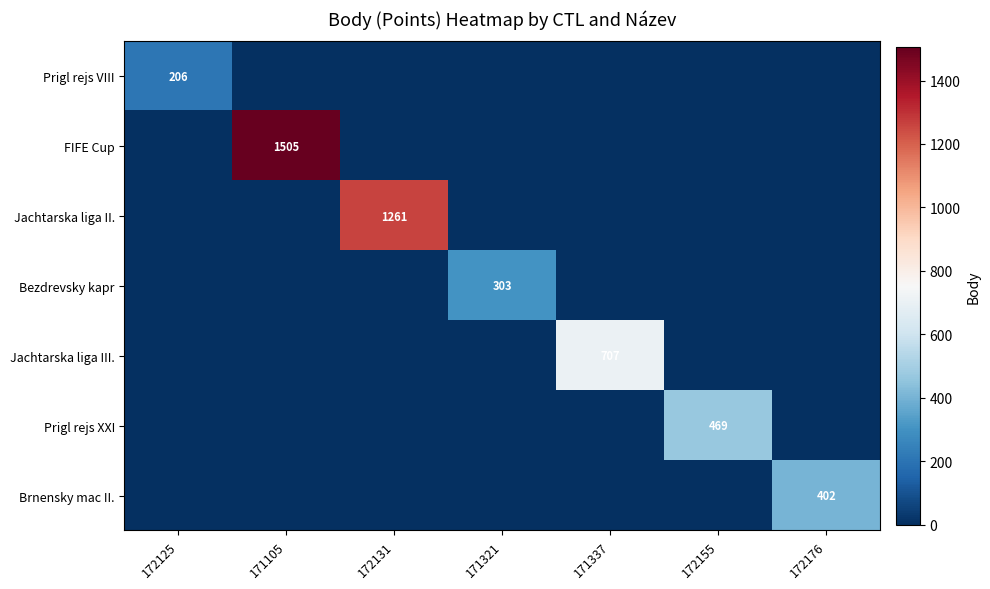

What is the difference between the highest and lowest values at 171337?

707